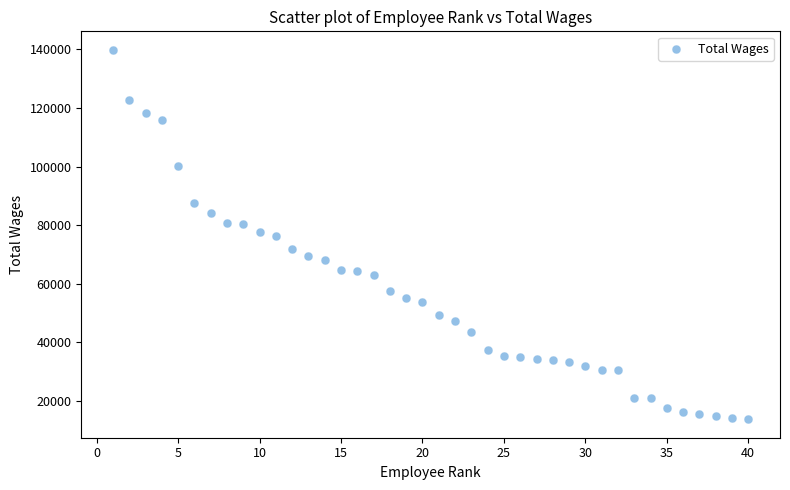

What is the range of X values (max minus min)?

39